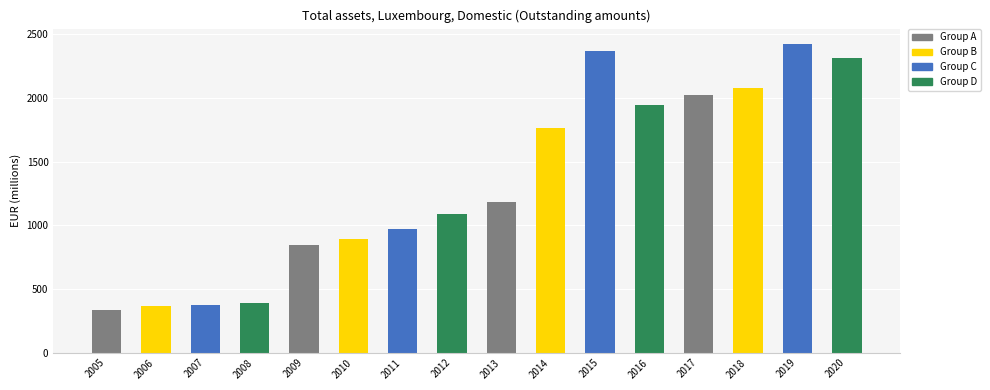

The value at 2014 is 1763. True or false?

True